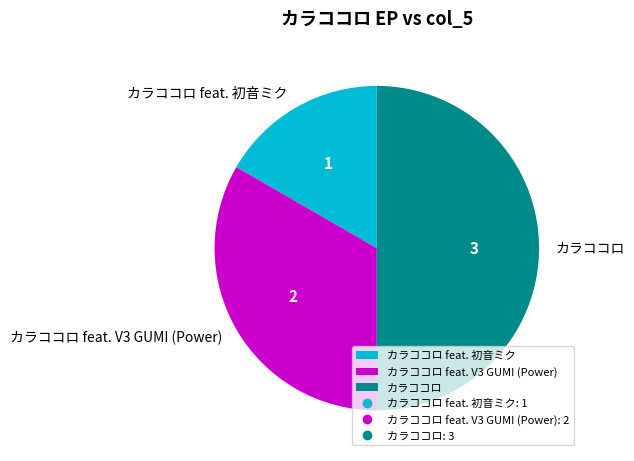

Rank the categories by value from highest to lowest.

カラココロ, カラココロ feat. V3 GUMI (Power), カラココロ feat. 初音ミク